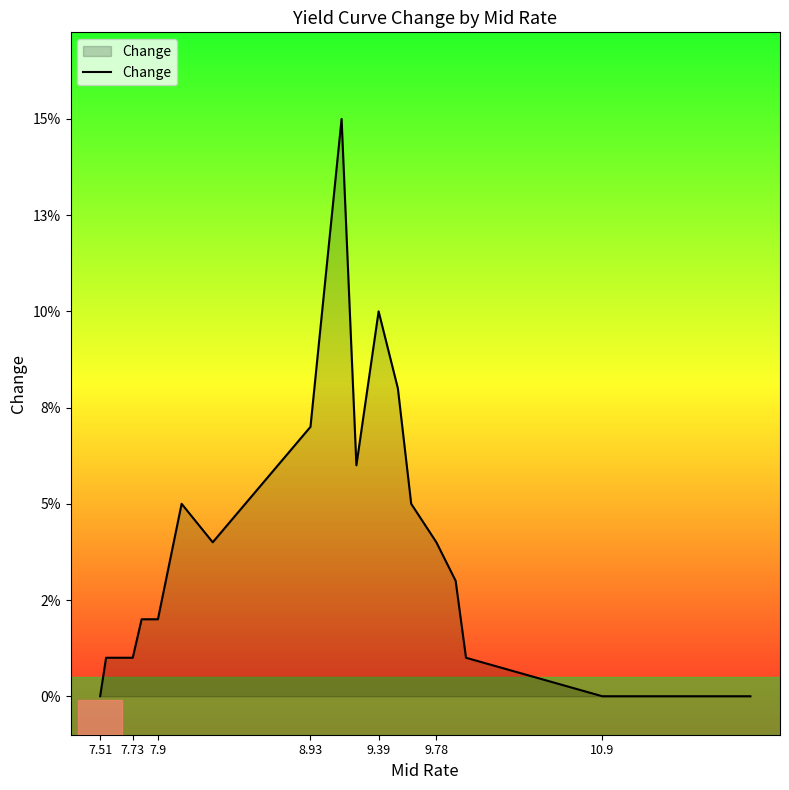

Is this an area chart (filled region under the line)?

Yes